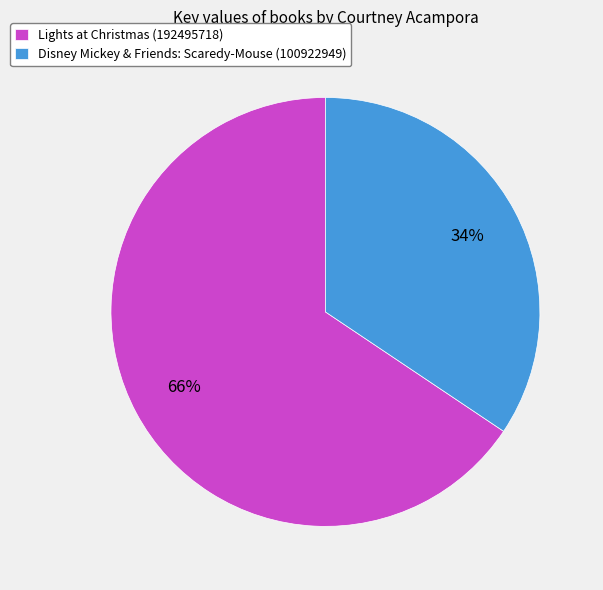

Which slice is the largest?

Lights at Christmas (192495718)